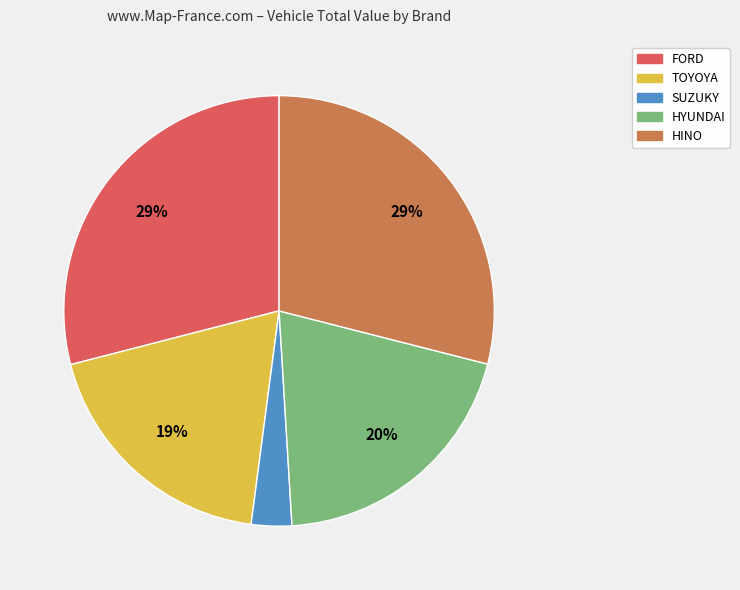

Count the number of slices in the pie.

5